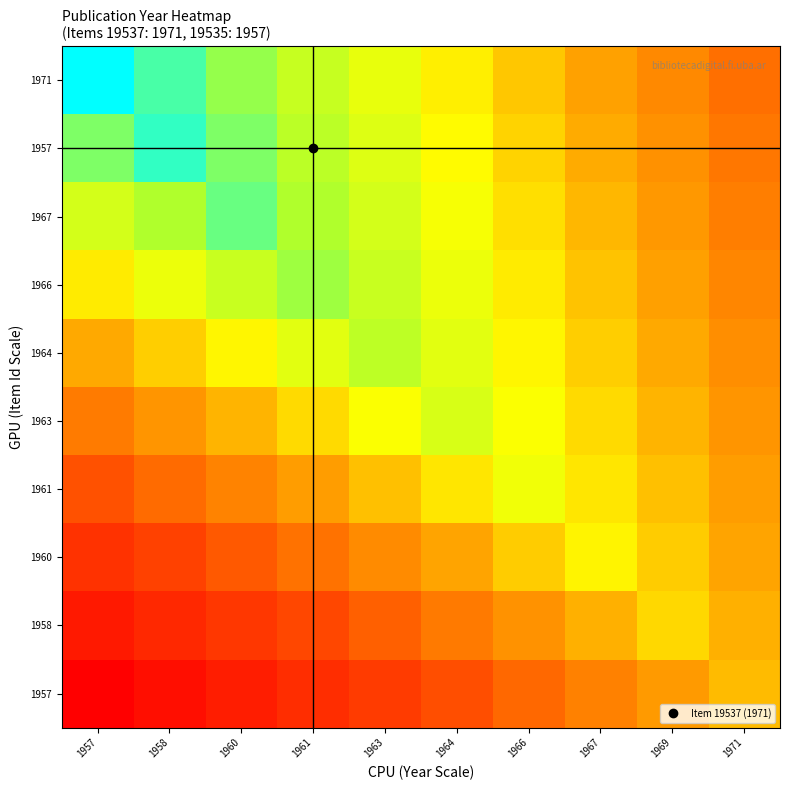

At which category is the sum across all series the highest?

1963